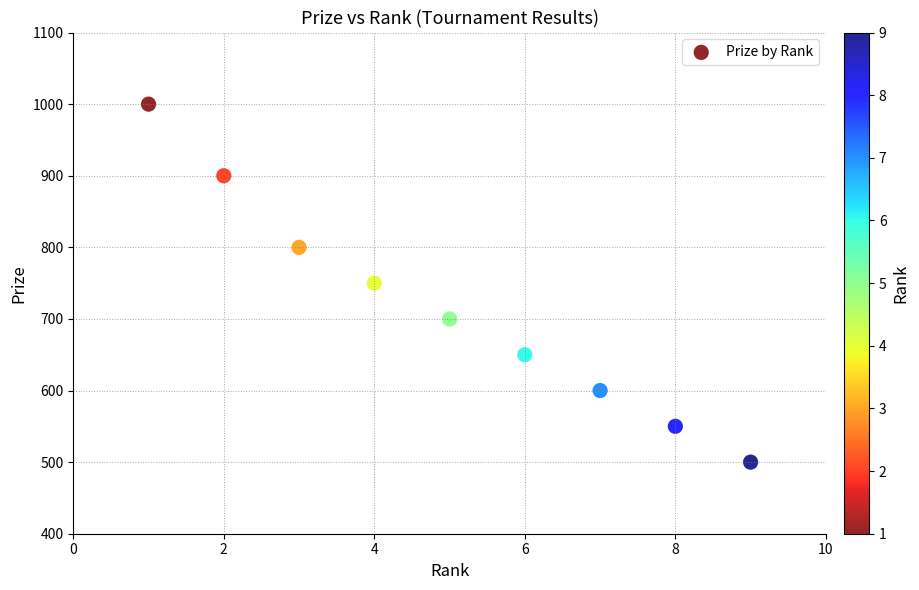

What is the average X value?

5